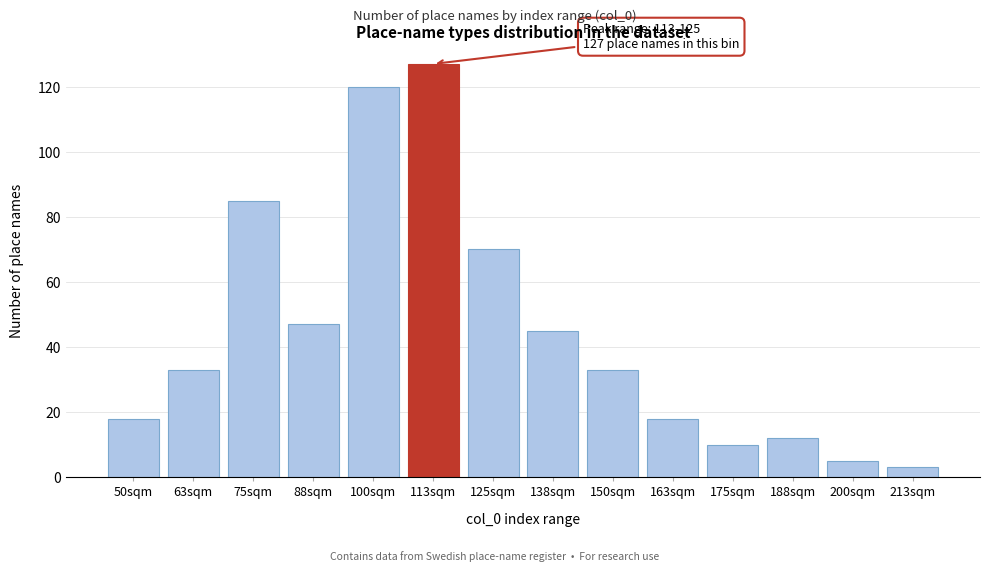

Reading left to right, transcribe all the data shown in this chart.

50sqm=18	63sqm=33	75sqm=85	88sqm=47	100sqm=120	113sqm=127	125sqm=70	138sqm=45	150sqm=33	163sqm=18	175sqm=10	188sqm=12	200sqm=5	213sqm=3